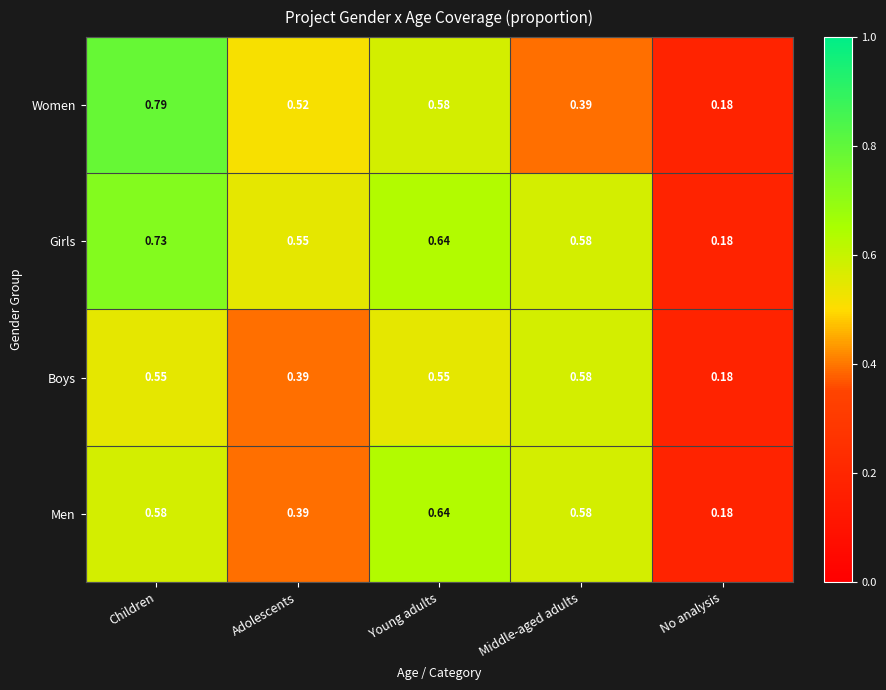

Between Children and Young adults, which series saw the biggest shift?

Women